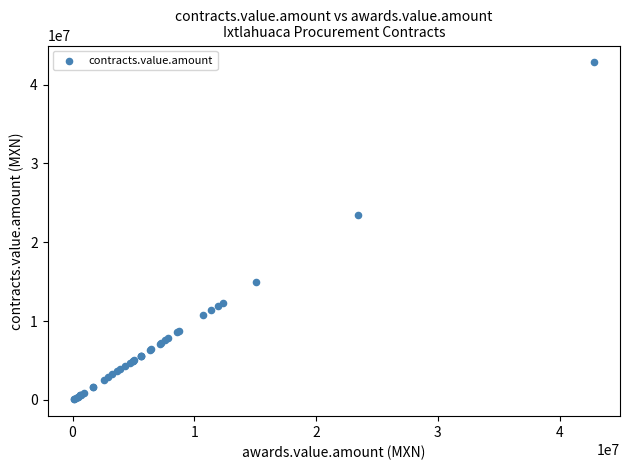

What Y value in the scatter plot is closest to 21449259?

23473591.2